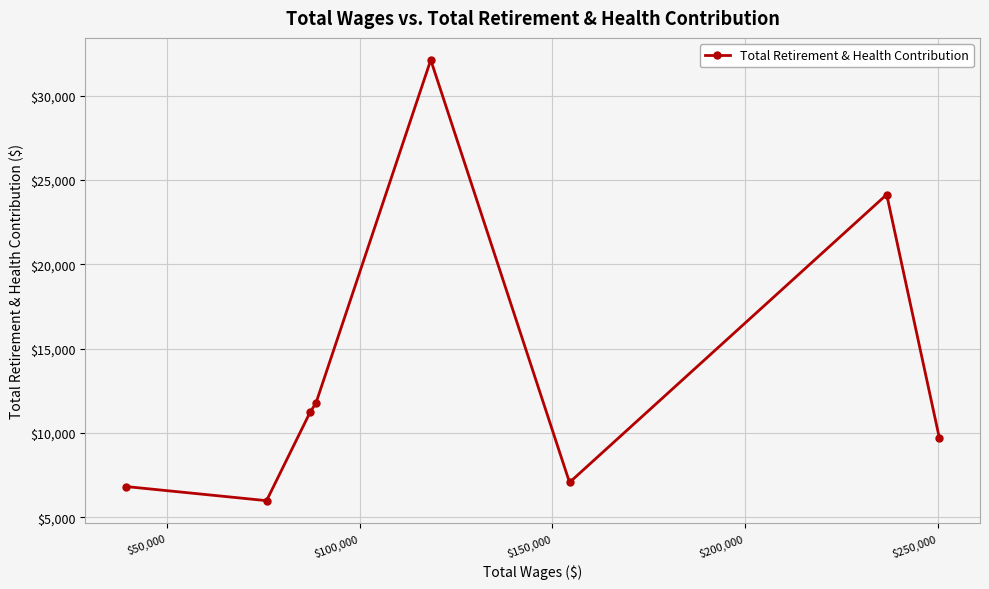

What is the difference between the maximum and second lowest values?

25295